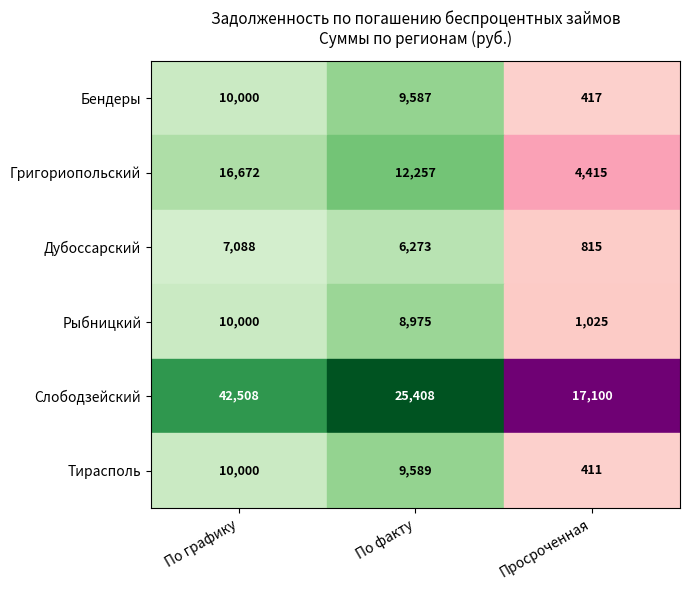

Is the value of Рыбницкий at По факту greater than the value of Слободзейский at По графику?

No